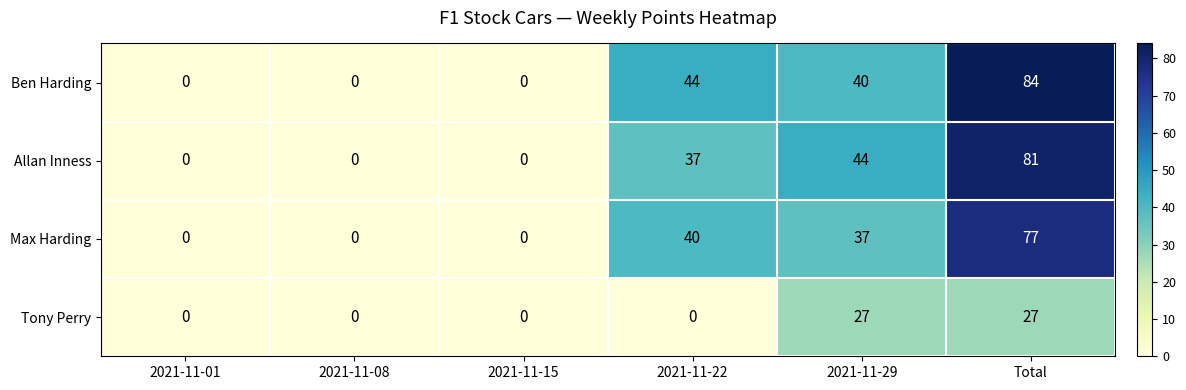

Reading left to right, list all the values displayed in this chart.

Ben Harding: 2021-11-01=0	2021-11-08=0	2021-11-15=0	2021-11-22=44	2021-11-29=40	Total=84
Allan Inness: 2021-11-01=0	2021-11-08=0	2021-11-15=0	2021-11-22=37	2021-11-29=44	Total=81
Max Harding: 2021-11-01=0	2021-11-08=0	2021-11-15=0	2021-11-22=40	2021-11-29=37	Total=77
Tony Perry: 2021-11-01=0	2021-11-08=0	2021-11-15=0	2021-11-22=0	2021-11-29=27	Total=27